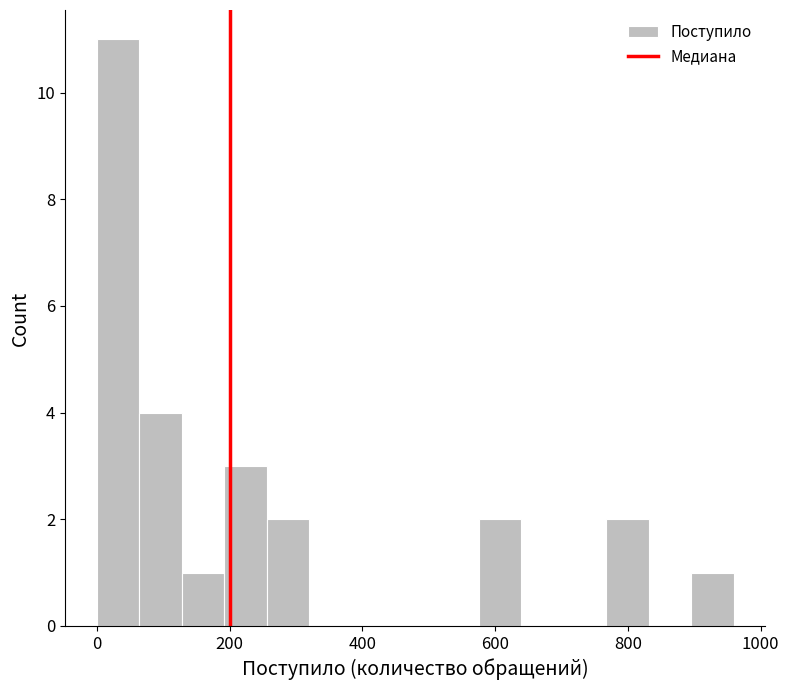

Read against the x-axis, roughly where is the centre of the tallest bar?

40